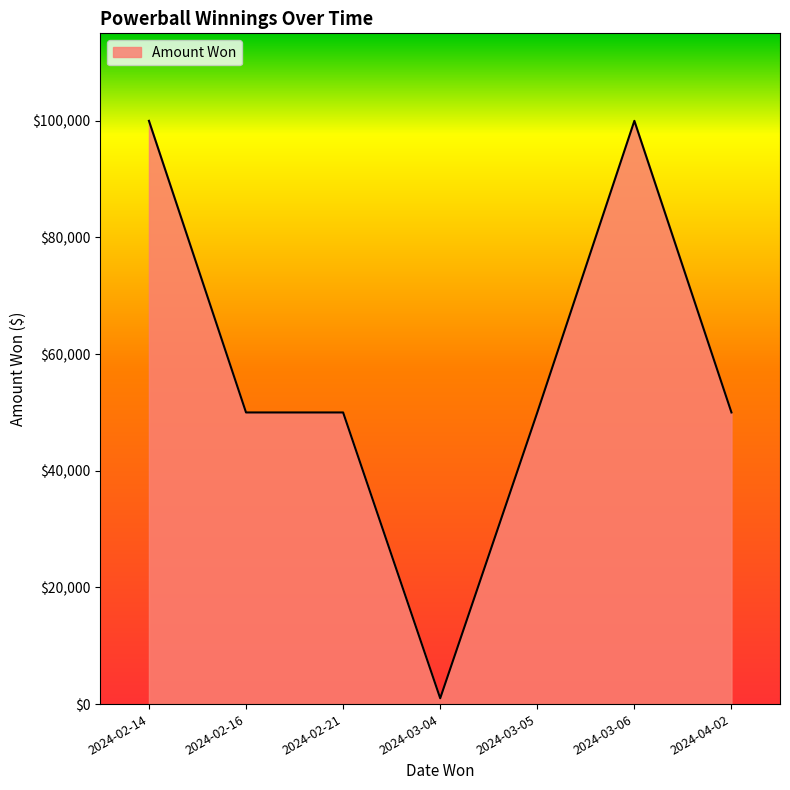

True or false: the data has more than 2 interior local peaks.

False